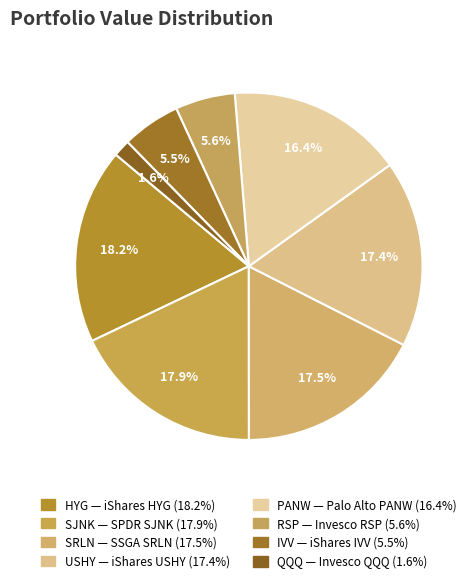

What portion of the pie excludes IVV?

94.5%